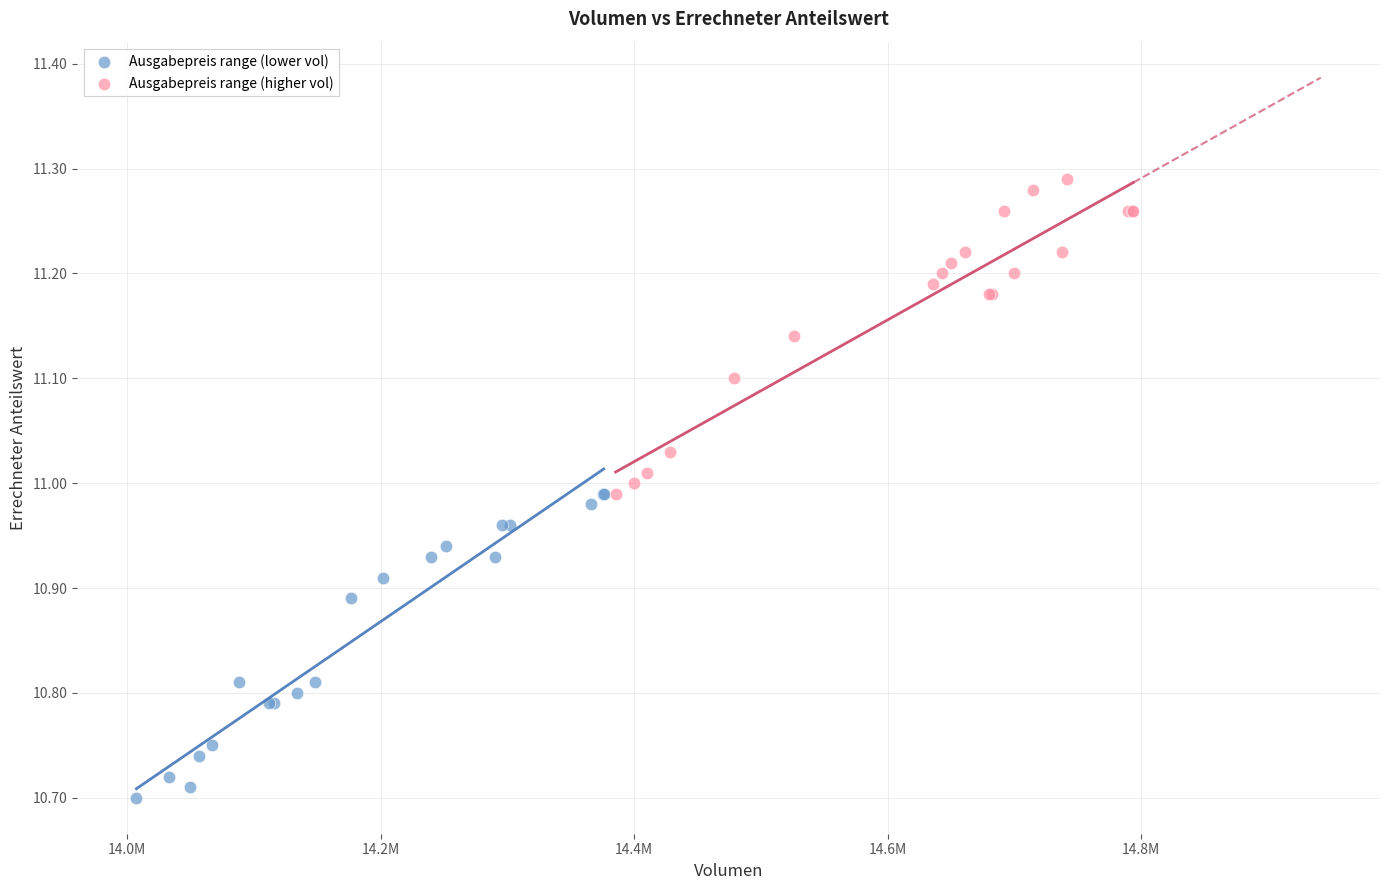

Which series reaches the maximum Y coordinate?

Ausgabepreis range (higher vol)